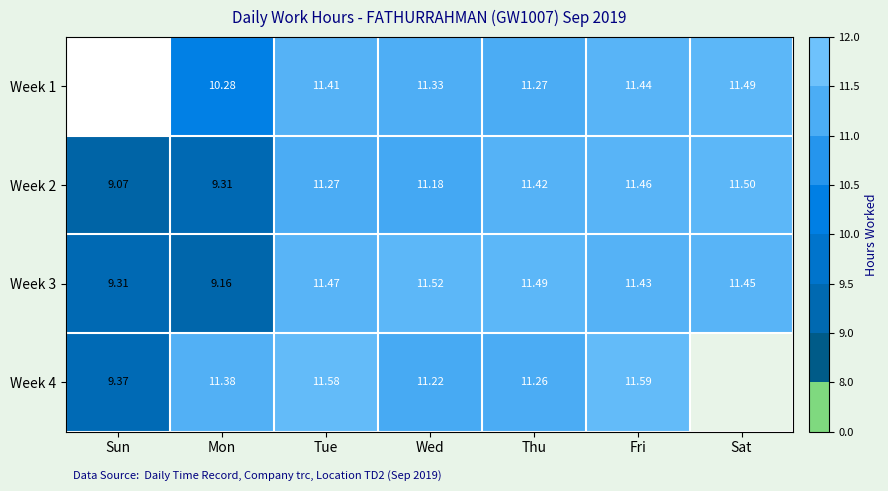

Is the value of Week 2 at Mon greater than the value of Week 3 at Wed?

No